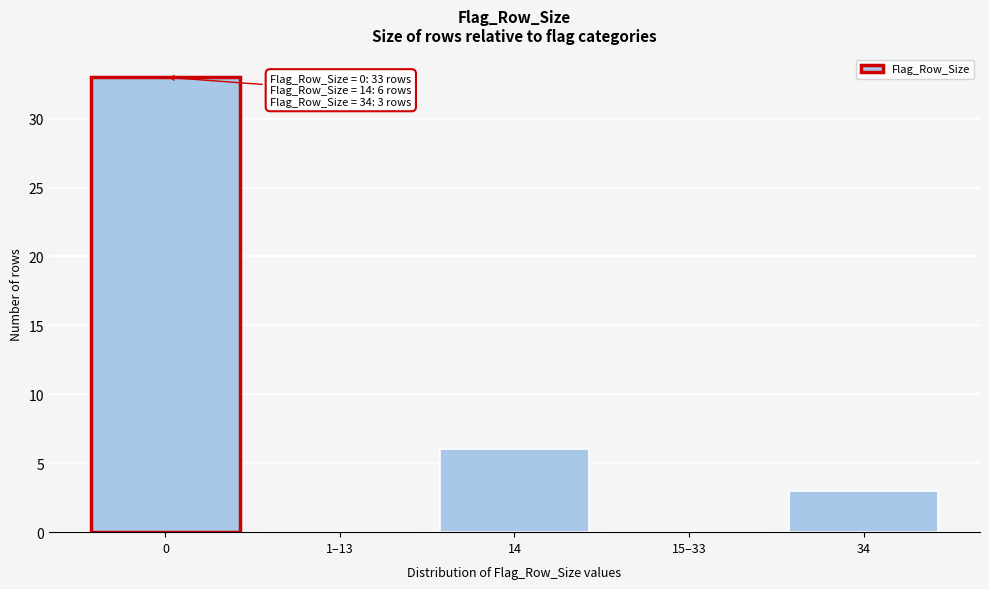

Reading right to left, what are all the values shown in this chart?

34=3	15–33=0	14=6	1–13=0	0=33